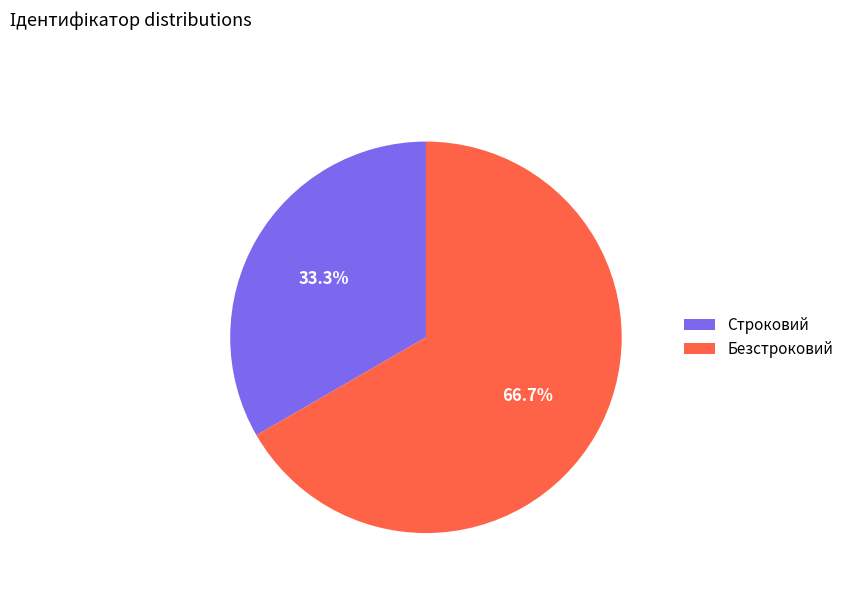

What is the ratio of the value at Строковий to the value at Безстроковий?

0.5